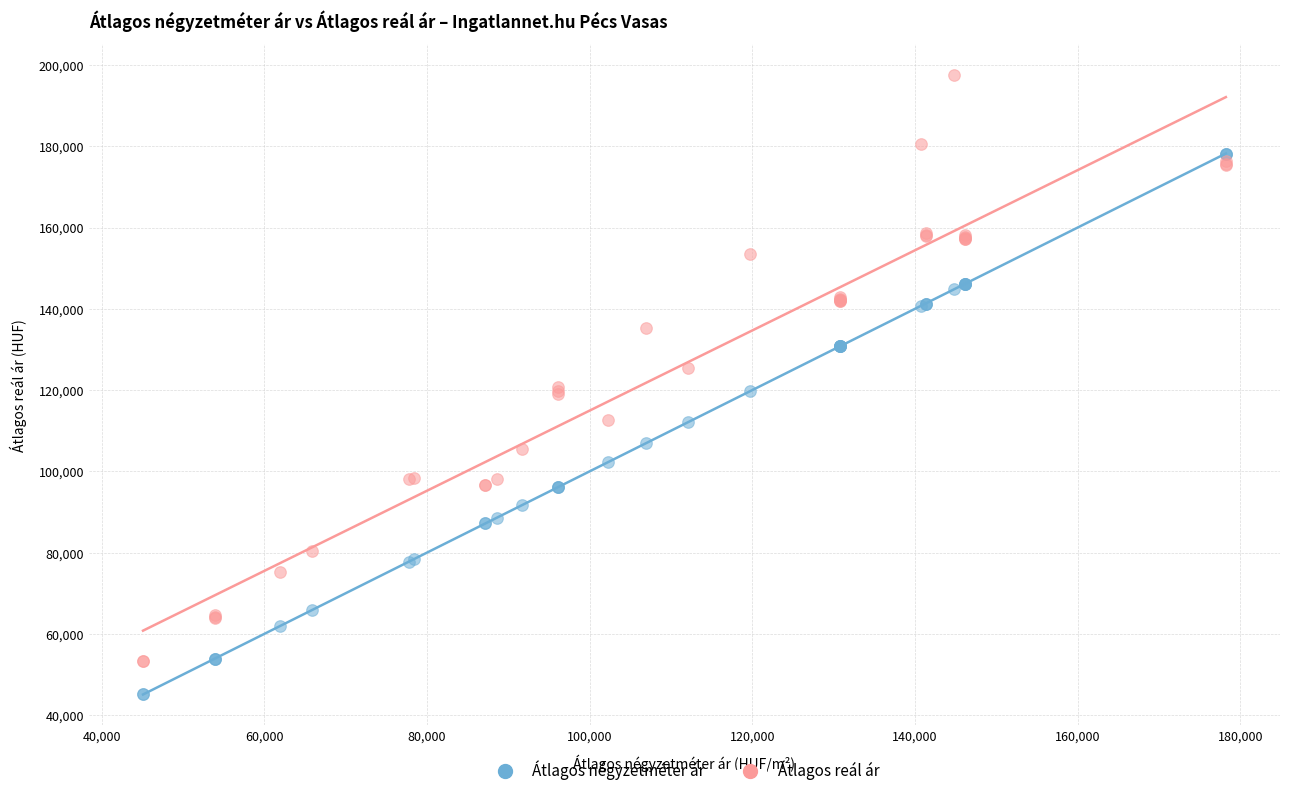

What is the X range (max minus min) for the scatter plot?

133116